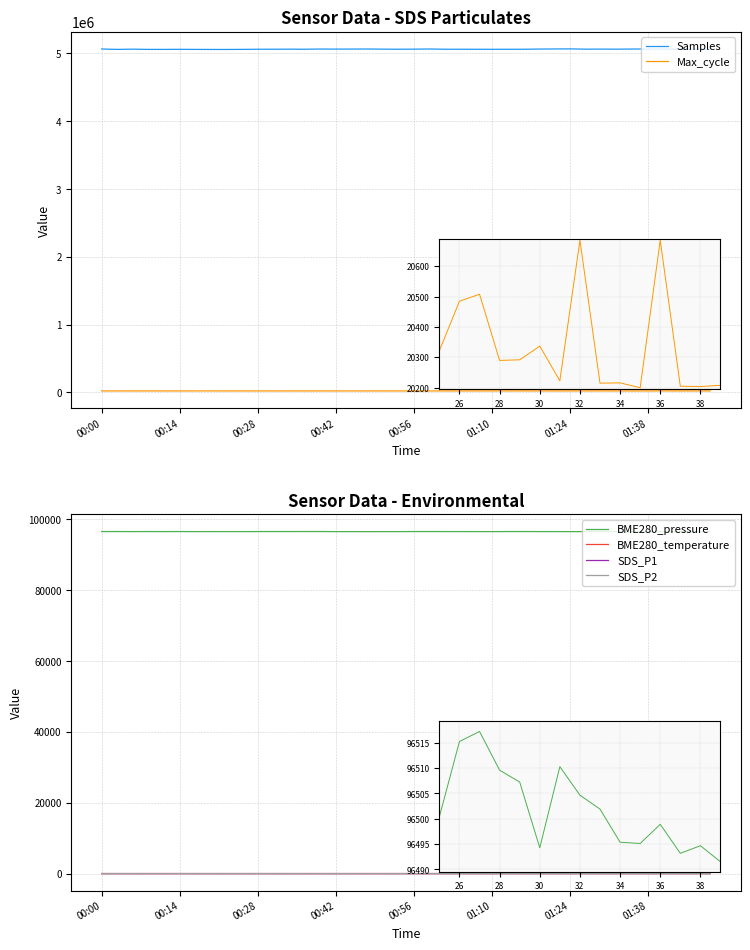

True or false: SDS_P1 has a value of 1.0 at 00:56.

True